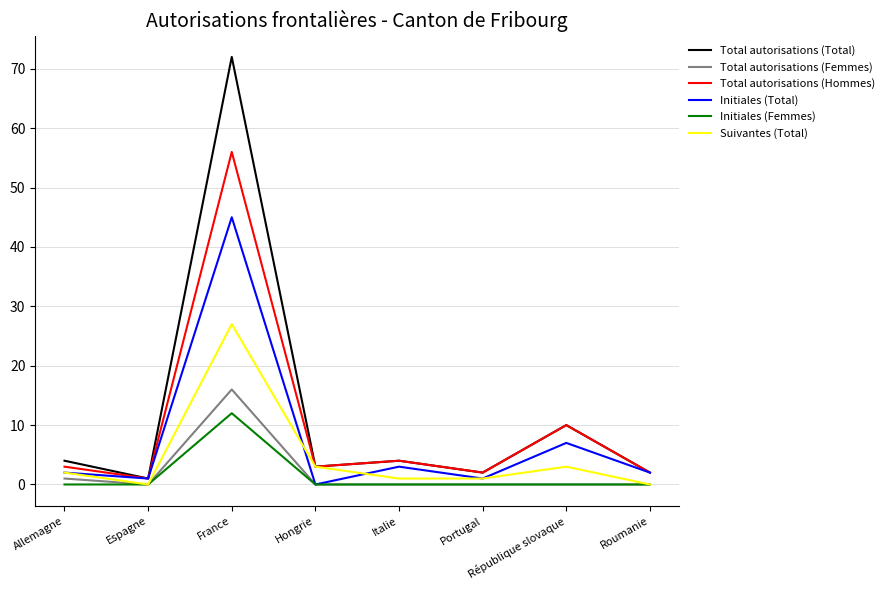

The Initiales (Femmes) series shows 0 at Allemagne. True or false?

True